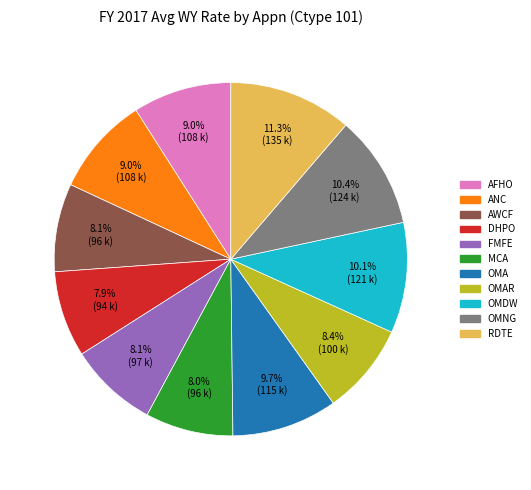

How much of the chart is everything except MCA?

92.0%